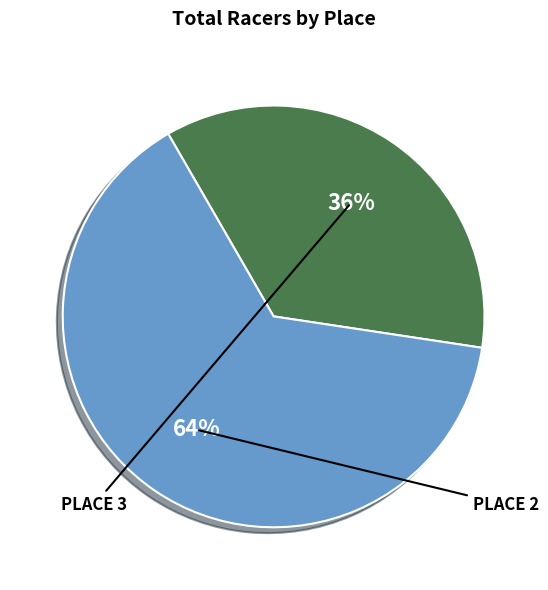

To the nearest percent, what is the average slice percentage?

50%